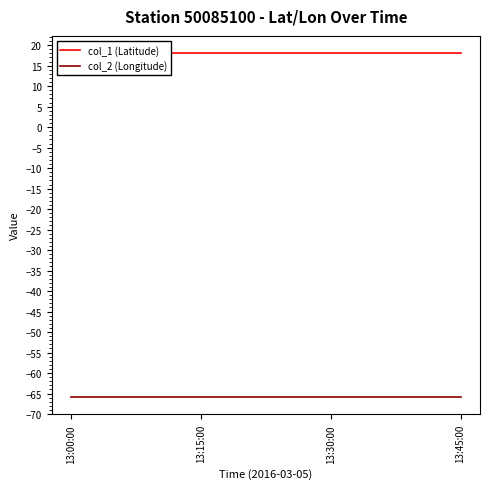

What is the average value of the col_1 (Latitude) series?

18.1